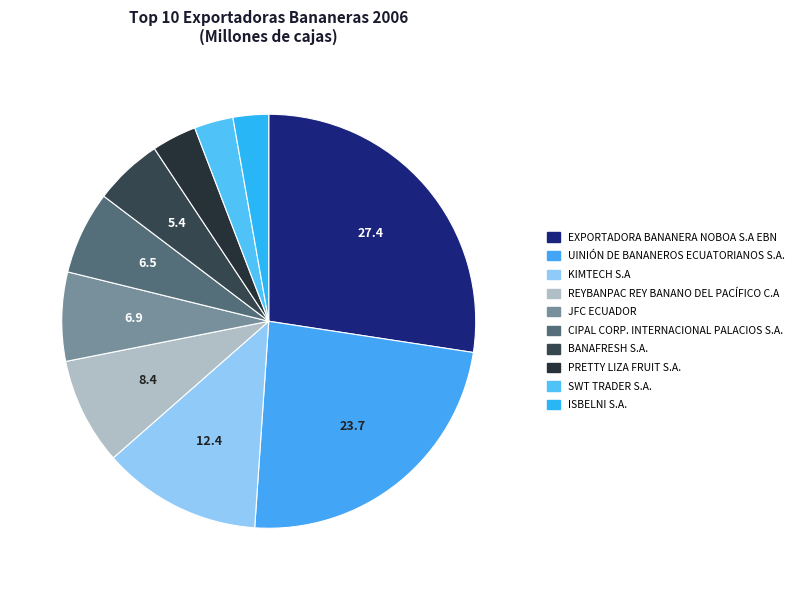

Is there a majority slice in this chart?

No